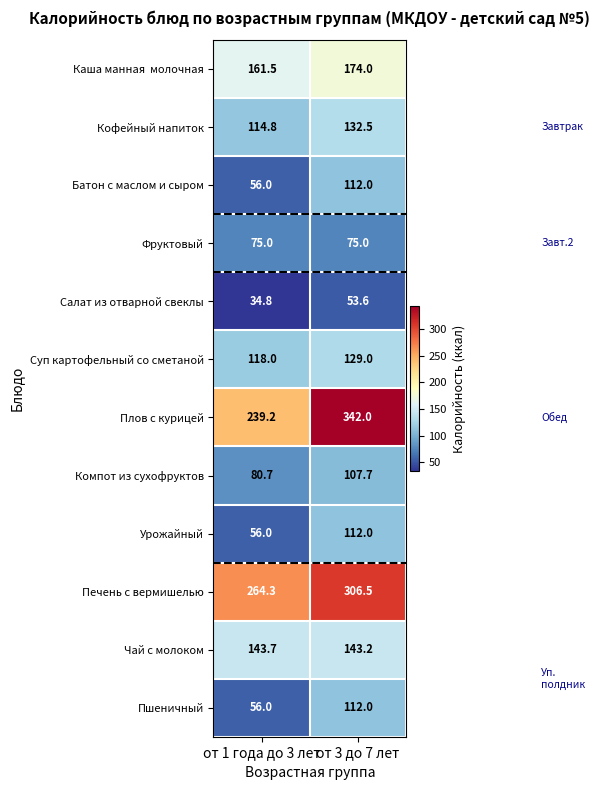

What value does the Урожайный series have at от 3 до 7 лет?

112.0